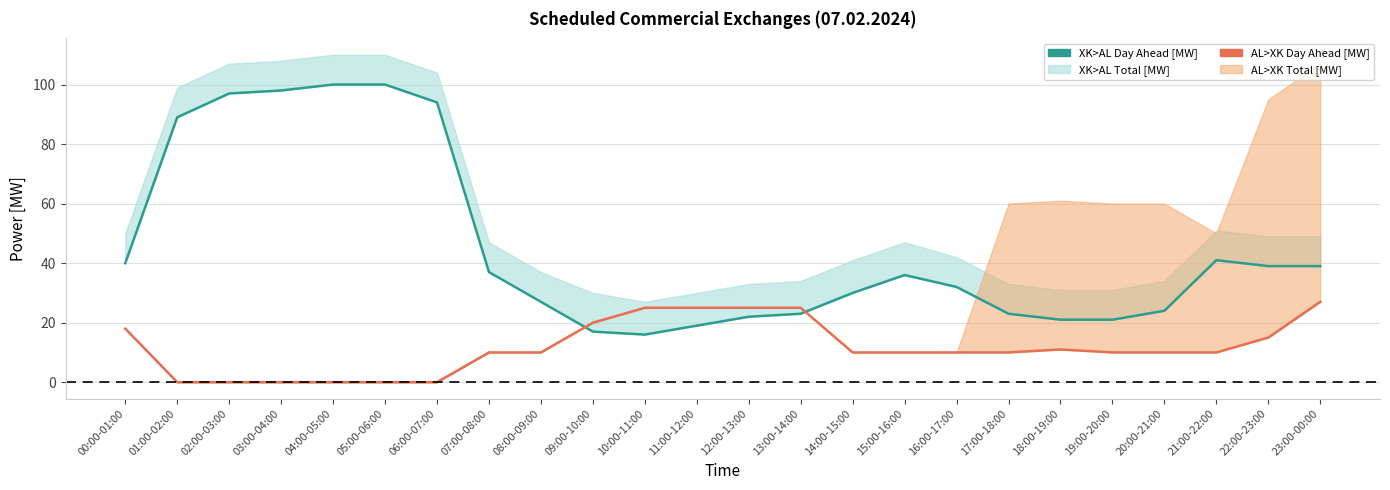

Which category has the highest value in the XK>AL Day Ahead [MW] series?

04:00-05:00